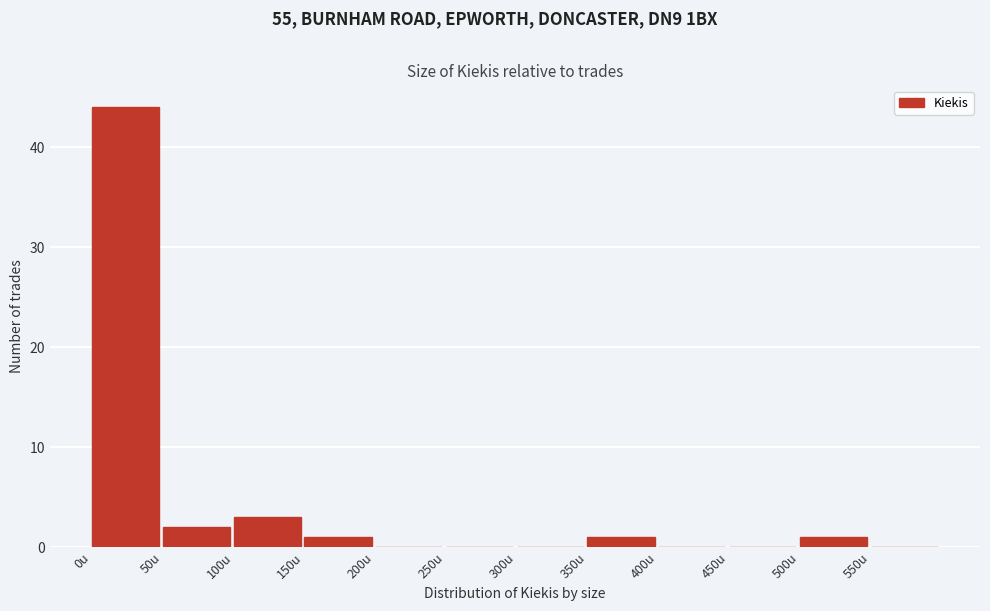

What is the height of the bar covering 0 to 50 on the x-axis? The values are not printed on the chart, so give them approximately, as read against the axis.

44